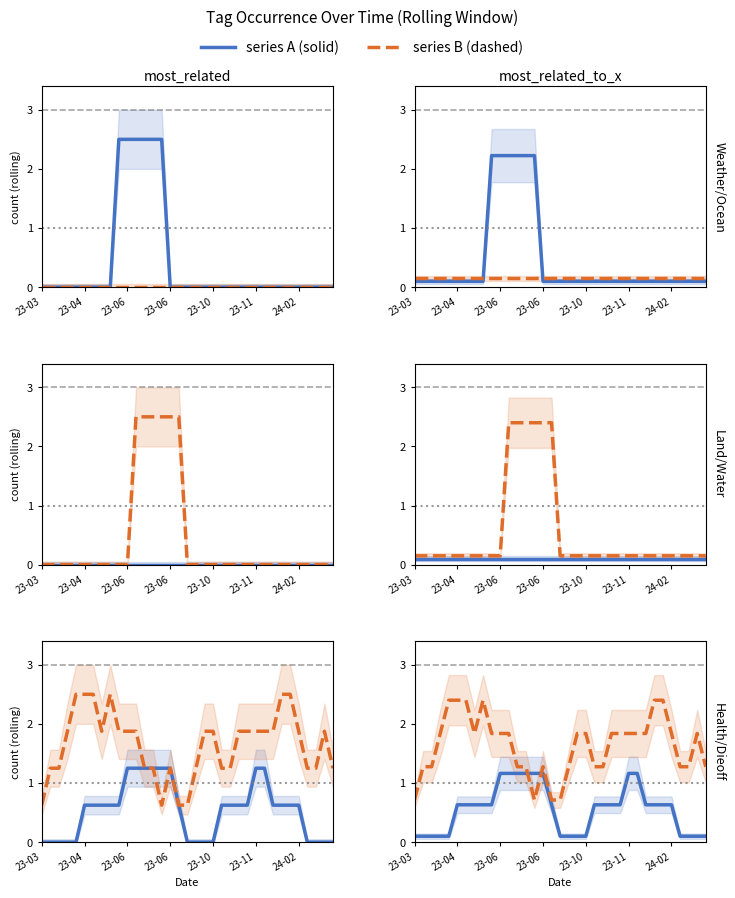

True or false: WATER has more than 0 points higher than both neighbors.

False